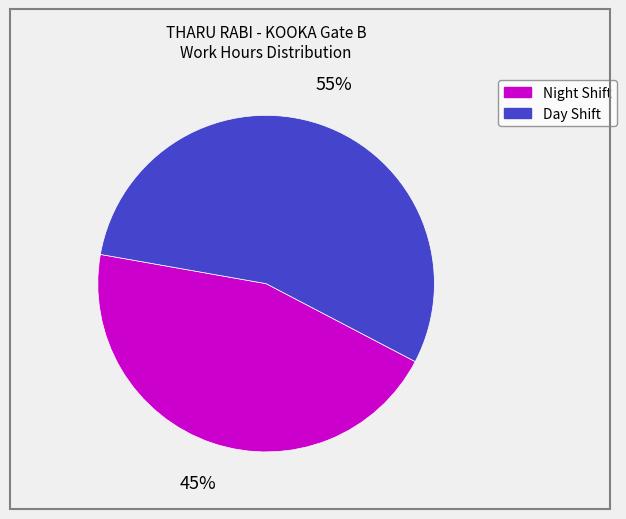

Is there any slice that represents more than half of the pie?

Yes